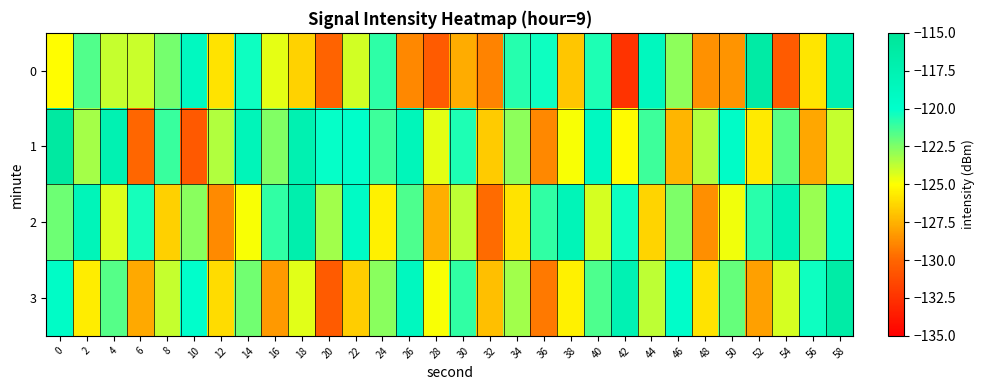

Reading left to right, extract all data points from this chart.

0: 0=-125.0	2=-121.6	4=-123.9	6=-123.9	8=-122.3	10=-118.9	12=-125.9	14=-120.2	16=-124.5	18=-126.4	20=-130.1	22=-124.1	24=-120.9	26=-128.9	28=-130.5	30=-127.7	32=-129.0	34=-120.7	36=-120.3	38=-126.8	40=-120.6	42=-132.5	44=-118.7	46=-122.8	48=-128.5	50=-128.5	52=-116.3	54=-130.5	56=-125.8	58=-117.5
1: 0=-115.8	2=-123.2	4=-117.5	6=-130.0	8=-121.1	10=-130.6	12=-123.5	14=-118.2	16=-122.5	18=-117.5	20=-120.1	22=-119.9	24=-121.2	26=-118.3	28=-124.5	30=-120.6	32=-126.7	34=-122.8	36=-128.9	38=-124.9	40=-119.0	42=-125.1	44=-121.2	46=-127.3	48=-123.5	50=-119.6	52=-125.7	54=-121.8	56=-127.9	58=-123.9
2: 0=-122.1	2=-118.2	4=-124.3	6=-120.4	8=-126.6	10=-122.7	12=-128.8	14=-124.9	16=-121.0	18=-117.1	20=-123.2	22=-119.3	24=-125.4	26=-121.5	28=-127.6	30=-123.7	32=-129.8	34=-125.9	36=-121.0	38=-118.1	40=-124.2	42=-120.3	44=-126.4	46=-122.5	48=-128.6	50=-124.7	52=-120.8	54=-117.9	56=-123.0	58=-119.1
3: 0=-119.5	2=-125.6	4=-121.7	6=-127.8	8=-123.9	10=-120.0	12=-126.1	14=-122.2	16=-128.3	18=-124.4	20=-130.5	22=-126.6	24=-122.7	26=-118.8	28=-124.9	30=-121.0	32=-127.1	34=-123.2	36=-129.3	38=-125.4	40=-121.5	42=-117.6	44=-123.7	46=-119.8	48=-125.9	50=-122.0	52=-128.1	54=-124.2	56=-120.3	58=-116.4